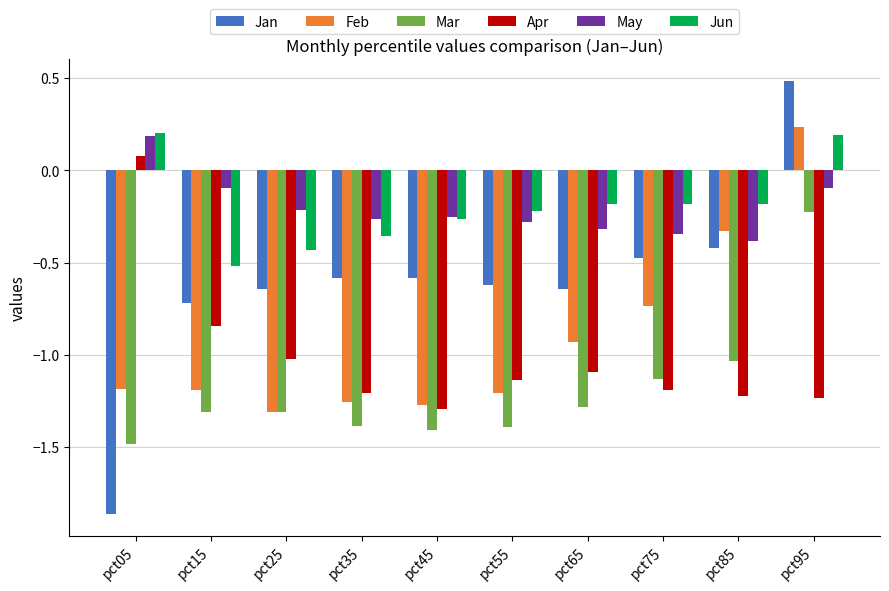

What are all the series names shown in the legend?

Jan, Feb, Mar, Apr, May, Jun